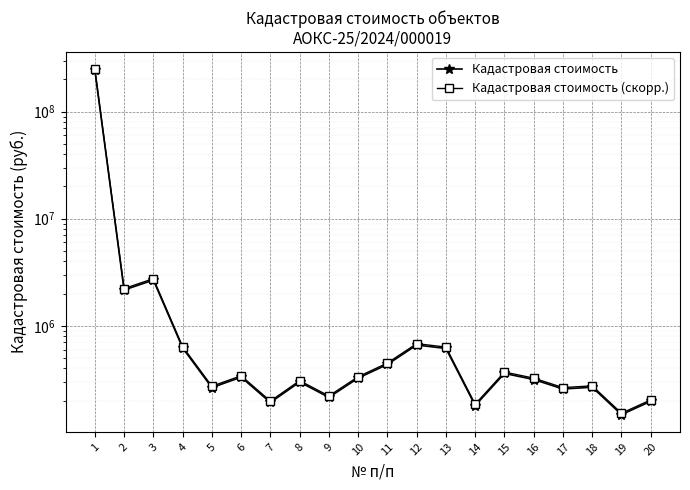

Where is the first local minimum for Кадастровая стоимость (скорр.)?

2